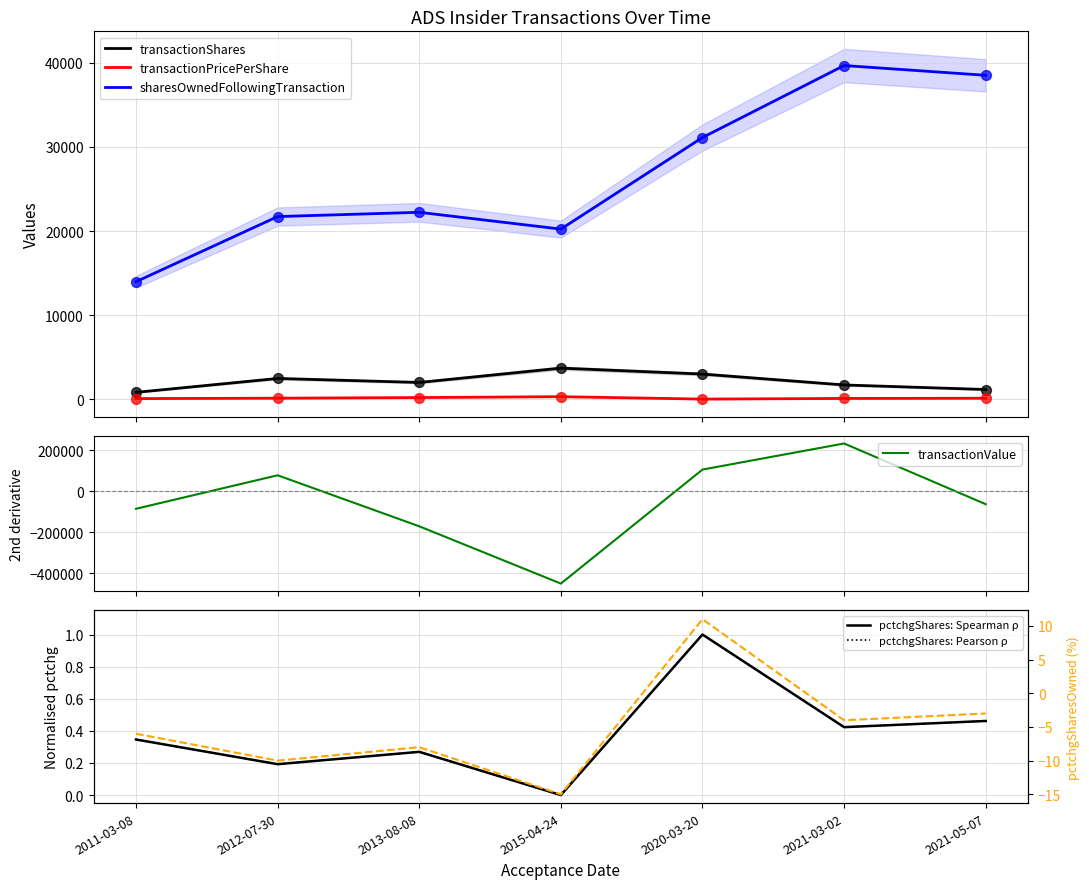

At how many categories does at least one series exceed 19565?

6